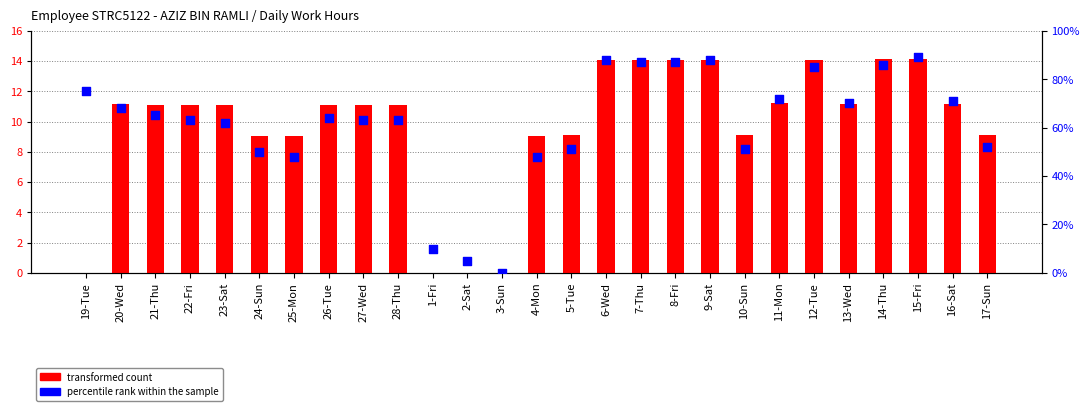

What are all the series names shown in the legend?

transformed count, percentile rank within the sample